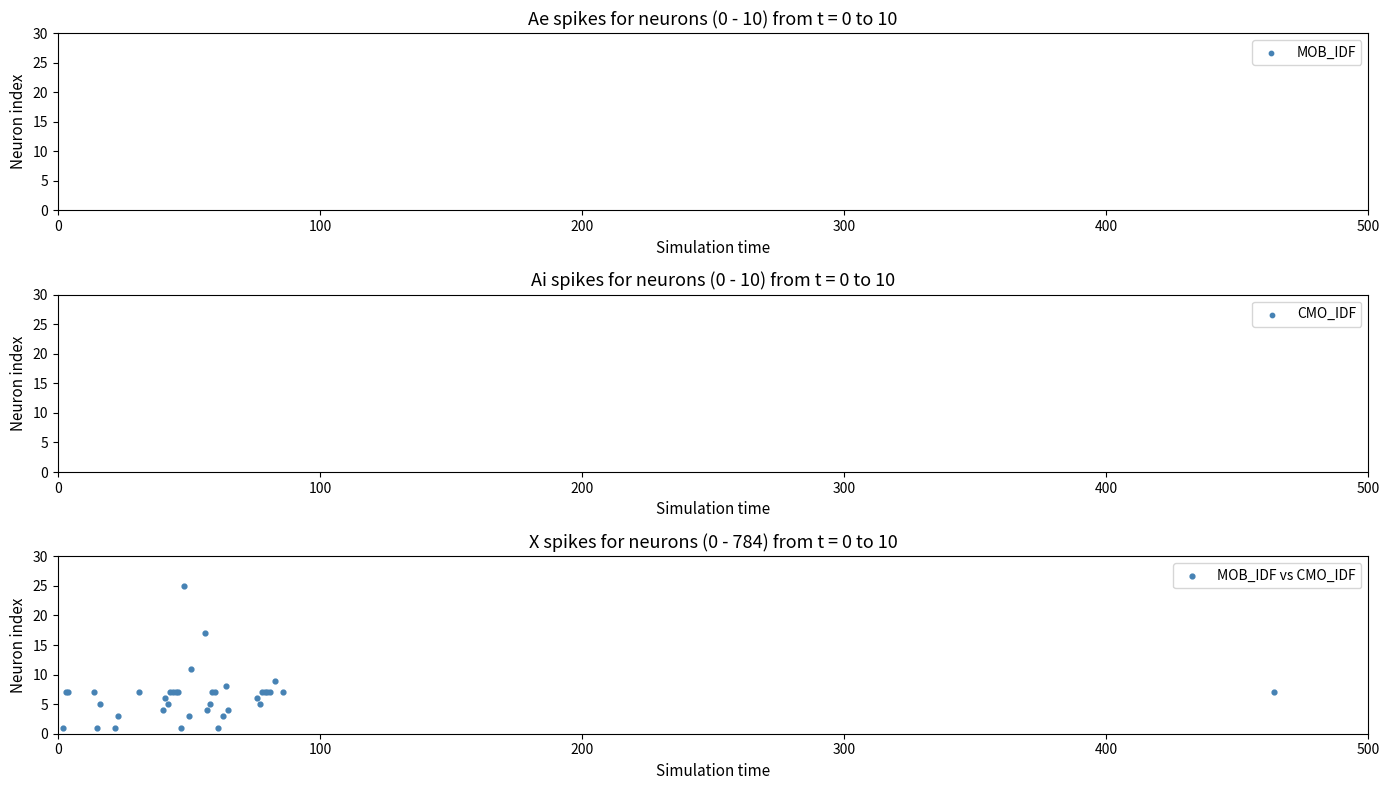

What Y value in the scatter plot is closest to 13?

11